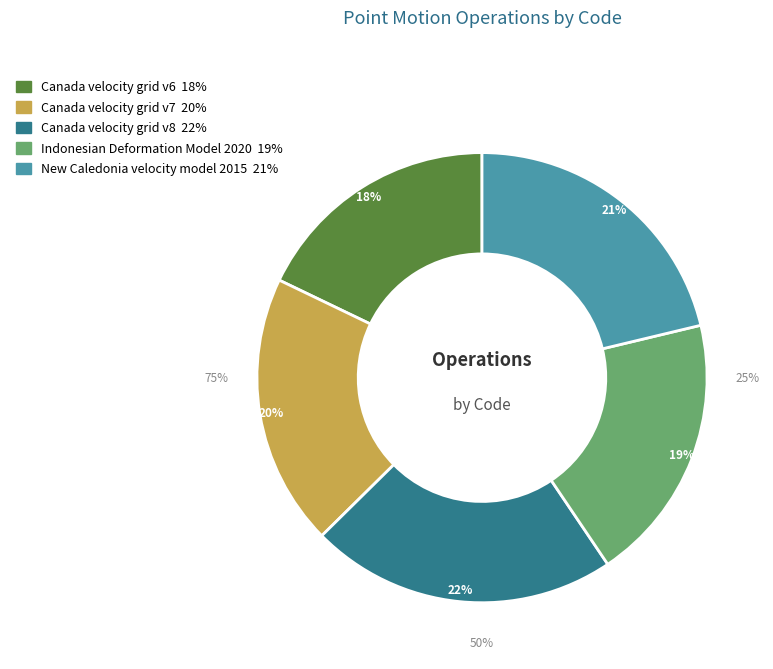

To the nearest percent, what percentage of the pie is New Caledonia velocity model 2015?

21%